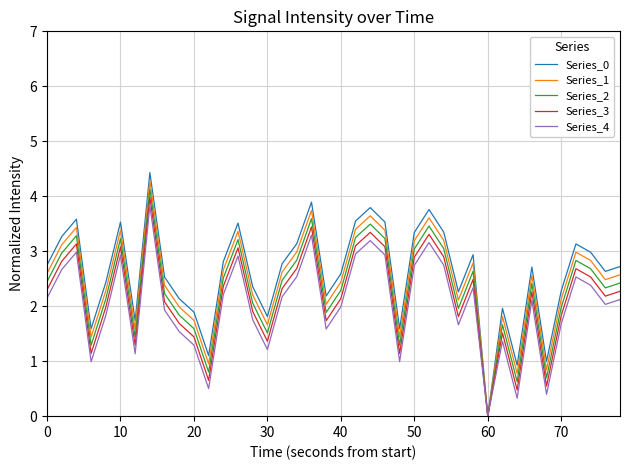

What is the greatest value displayed?

4.4